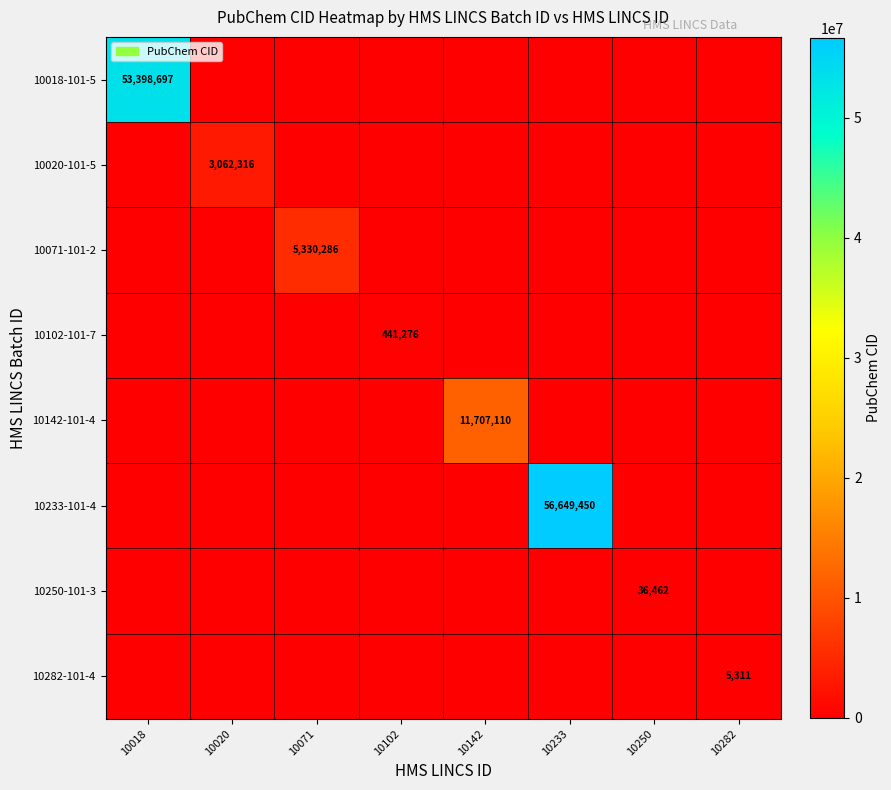

True or false: 10142-101-4 has a value of 11707110 at 10142.

True